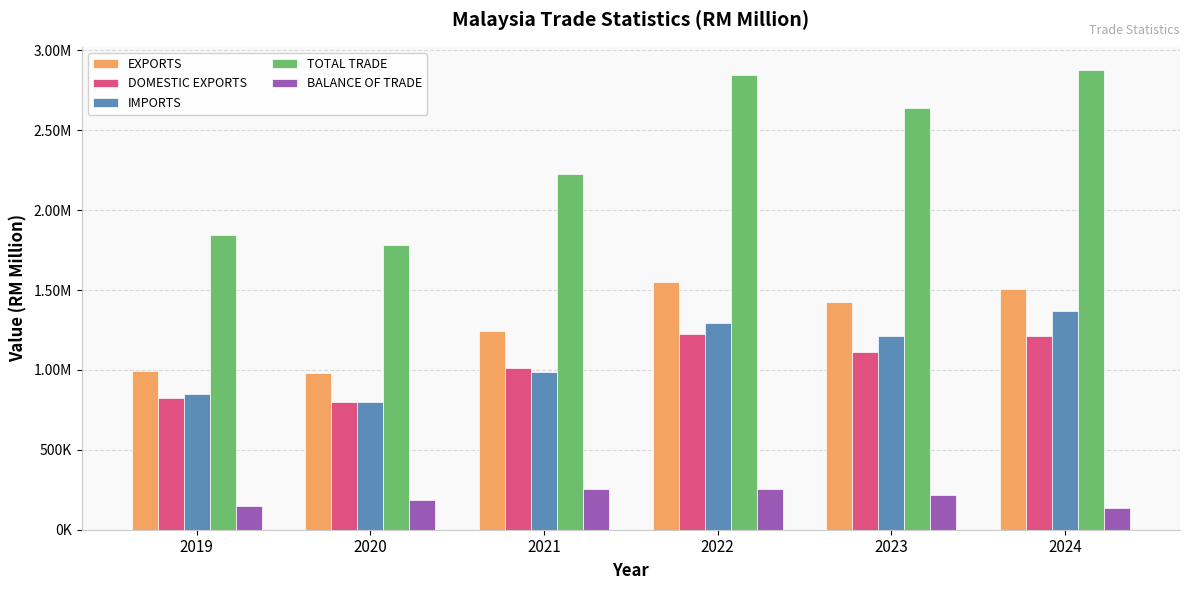

The value of DOMESTIC EXPORTS at 2024 is 808485.7. True or false?

False